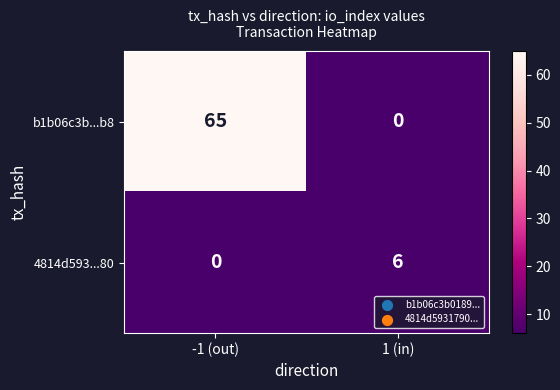

List the series in order of their overall mean, lowest first.

4814d593...80, b1b06c3b...b8